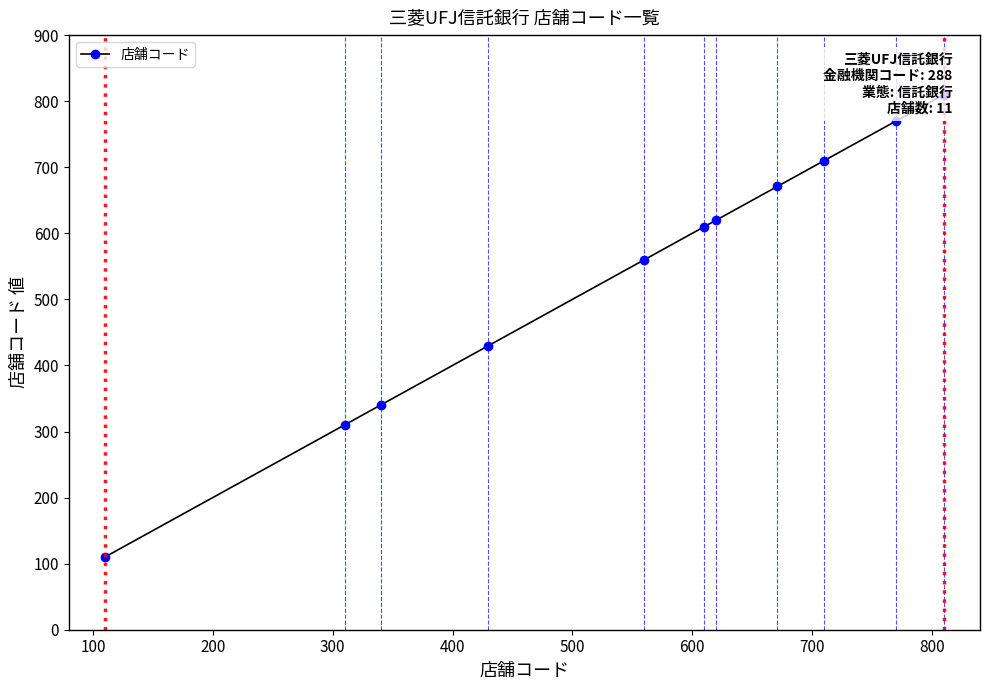

What is the average value?

540